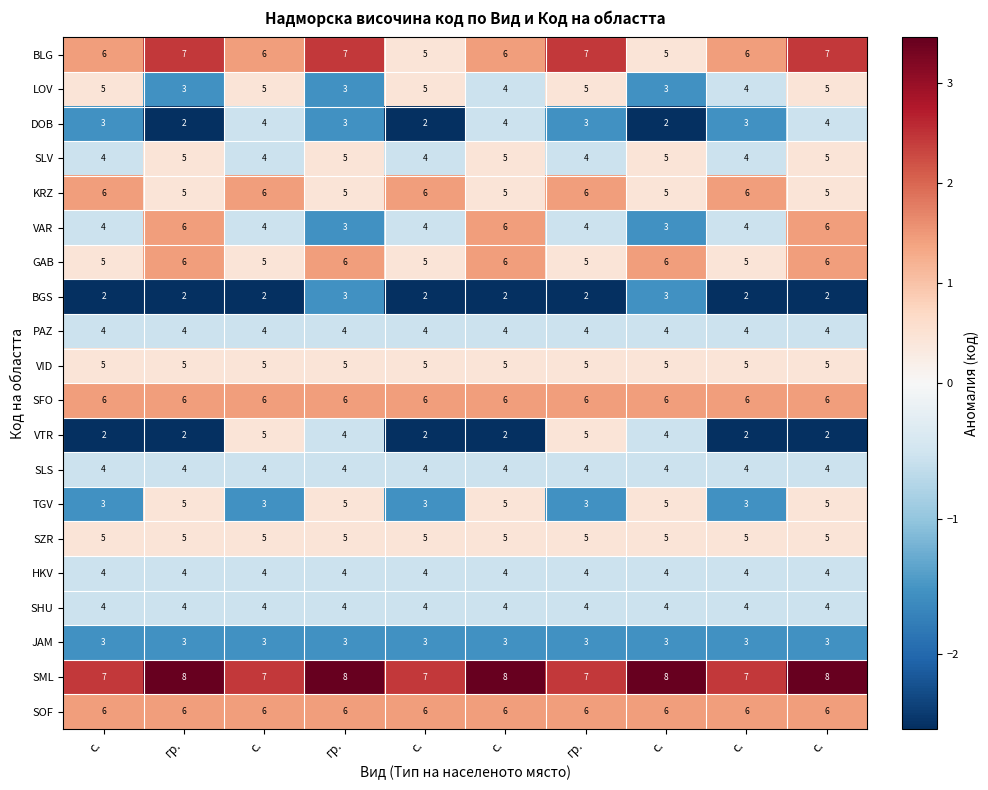

What is the smallest value displayed?

2